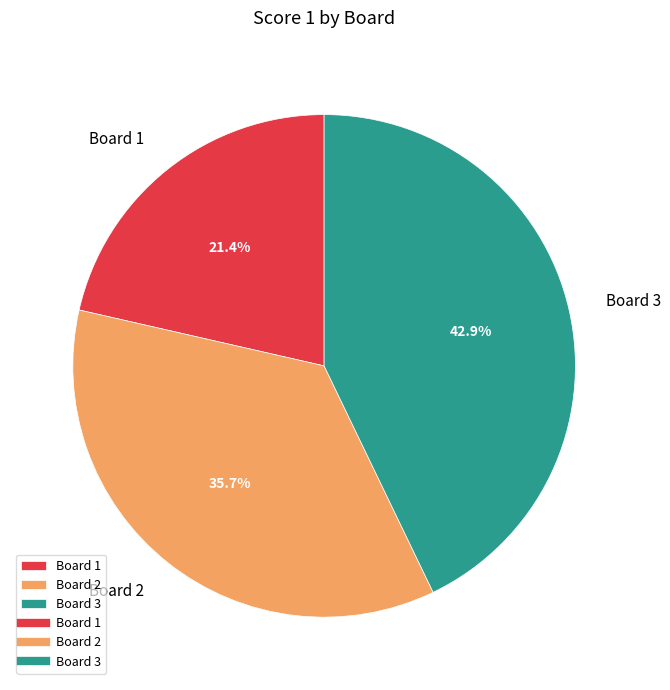

To the nearest percent, what is the average slice percentage?

33%